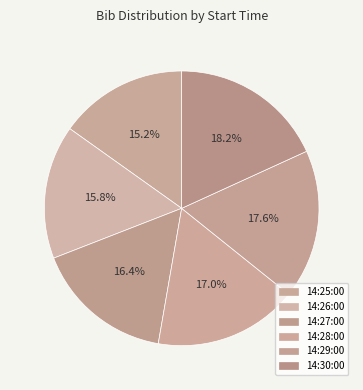

Does any single category account for the majority?

No